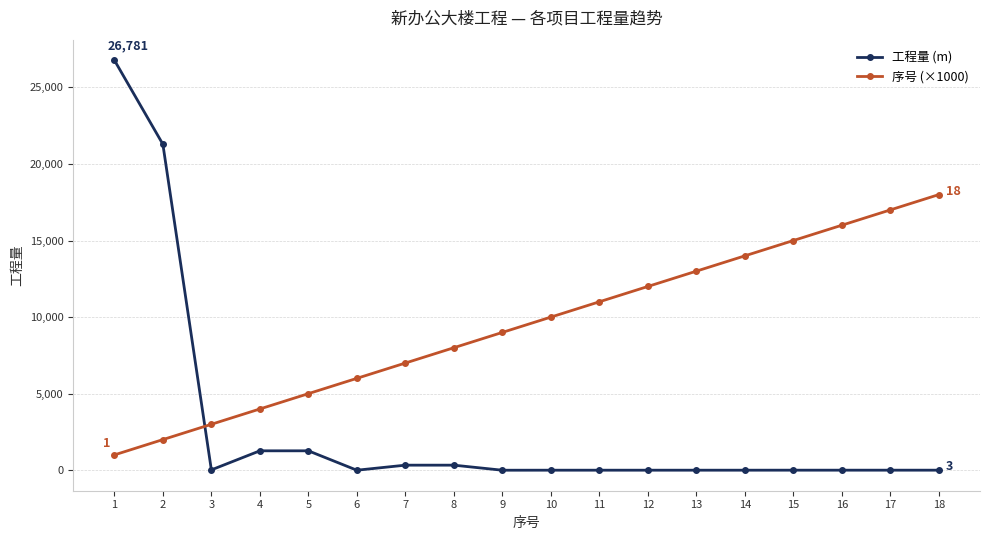

How many distinct data groups are displayed?

2